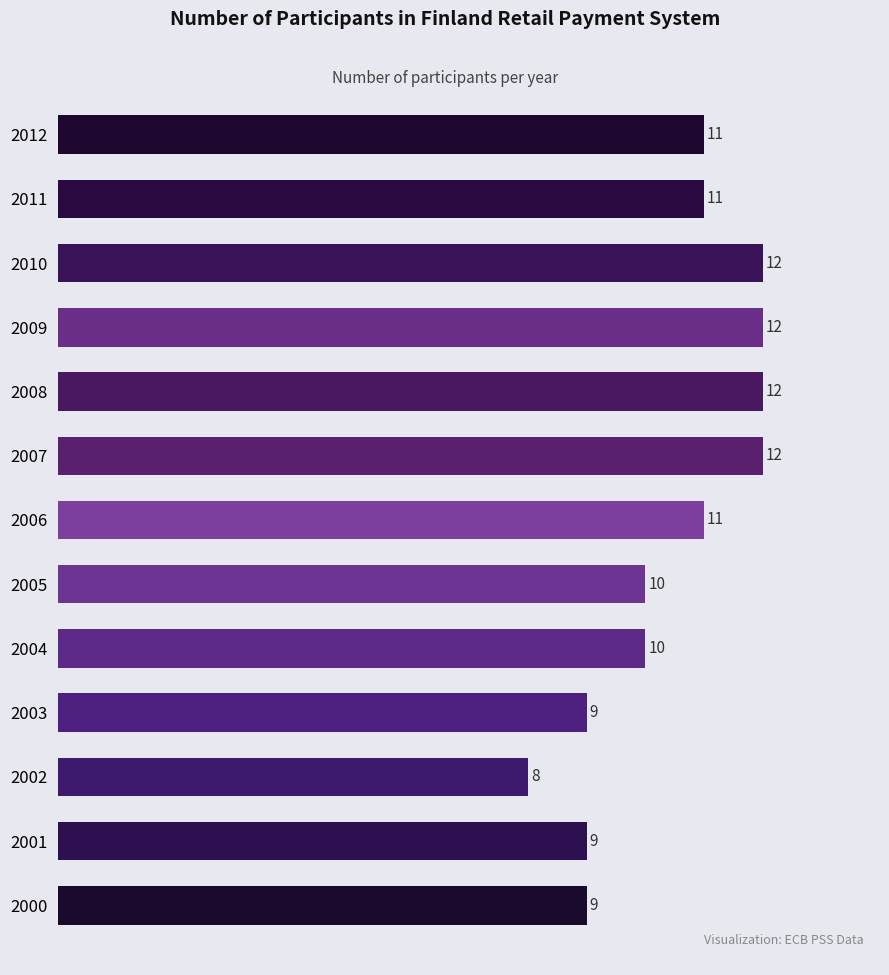

What is the change in value from 2003 to 2004?

+1